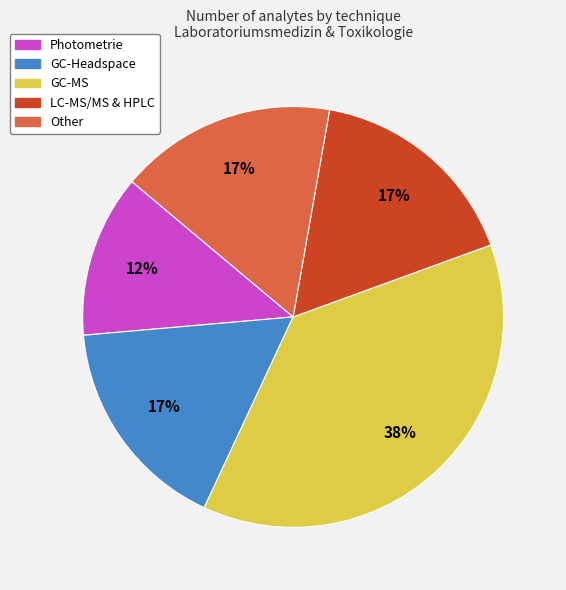

How many slices are in this pie chart?

5